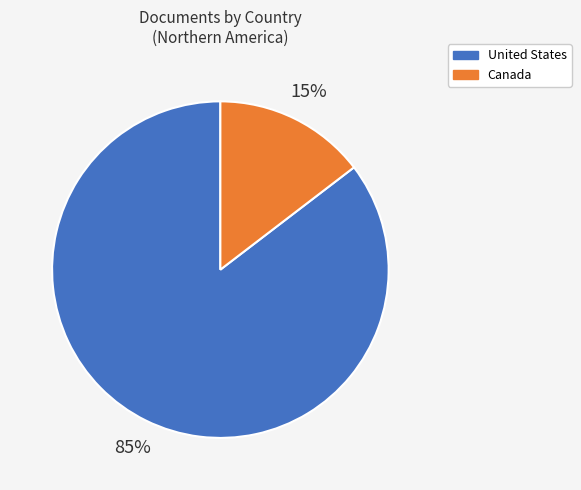

Combined, do Canada and United States account for over 50%?

Yes